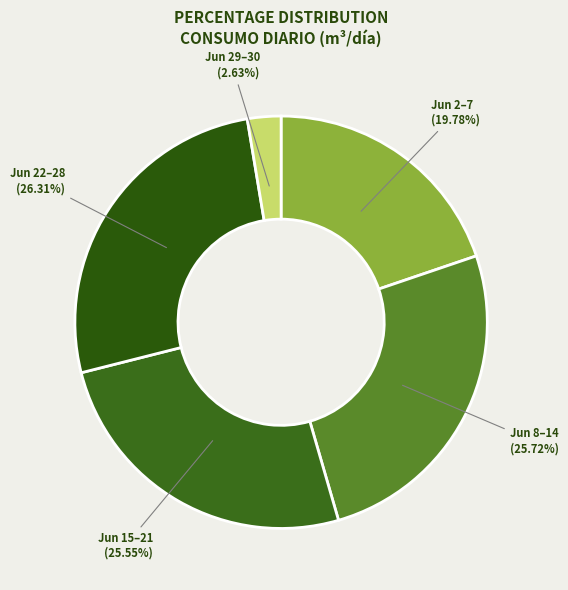

To the nearest percent, what is the difference between the largest and smallest slice percentages?

24%